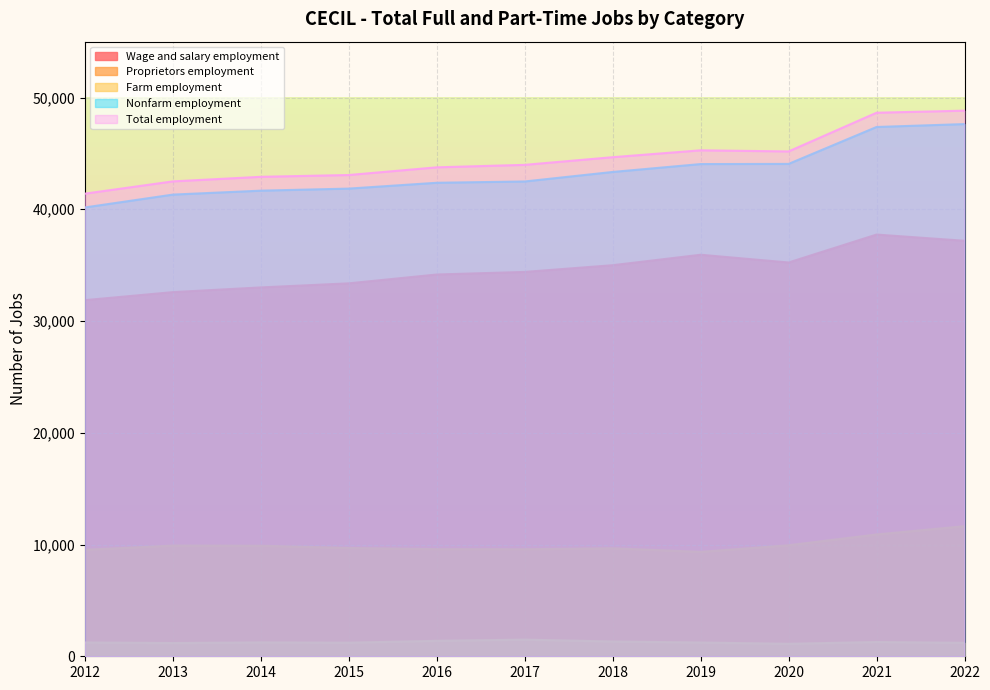

List the labels in order of Wage and salary employment value, smallest first.

2012, 2013, 2014, 2015, 2016, 2017, 2018, 2020, 2019, 2022, 2021